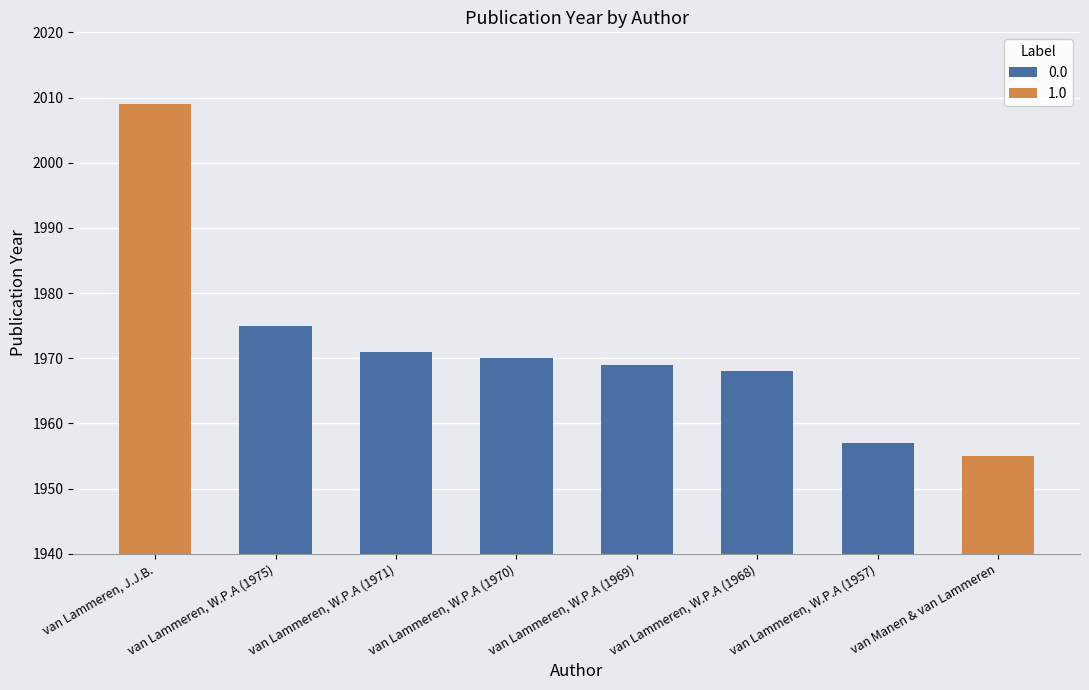

What is the ratio of the value at van Lammeren, J.J.B. to the value at van Lammeren, W.P.A (1971)?

1.0